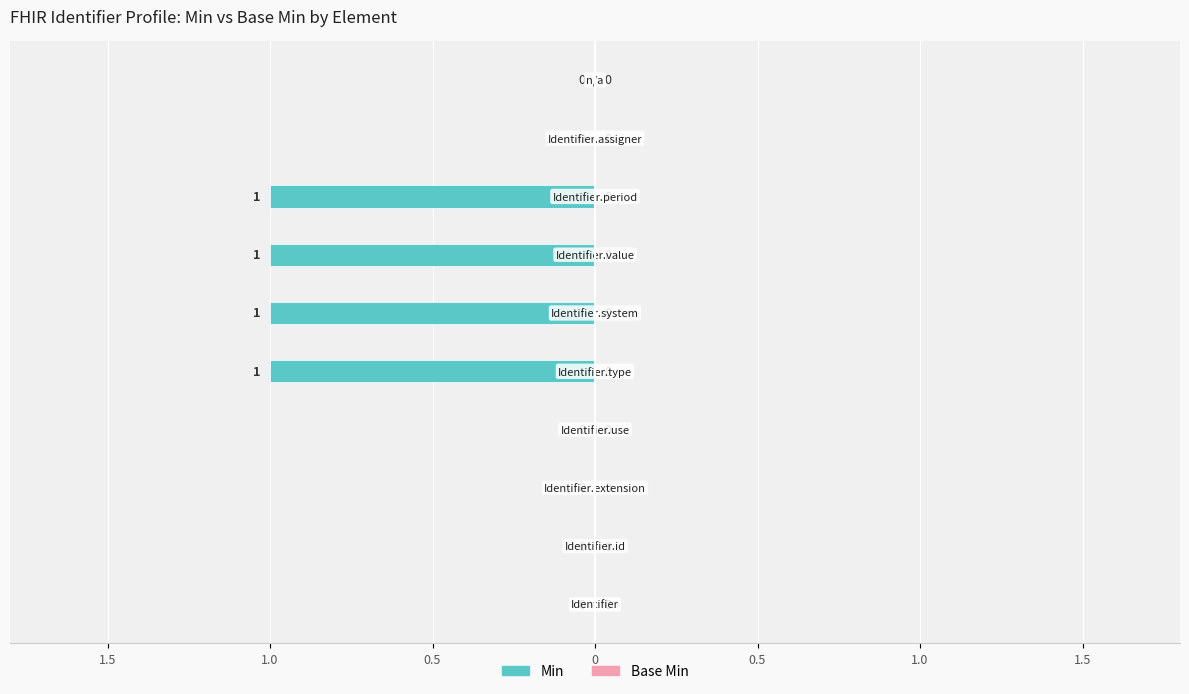

Are the bars horizontal?

Yes